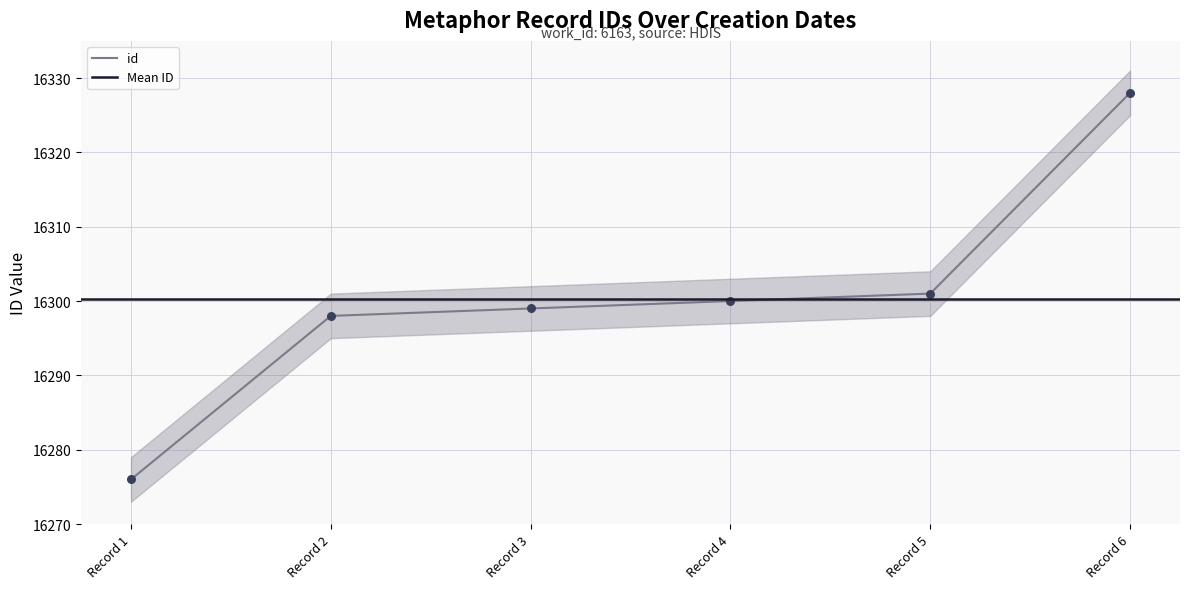

What is the highest value of the id series?

16328